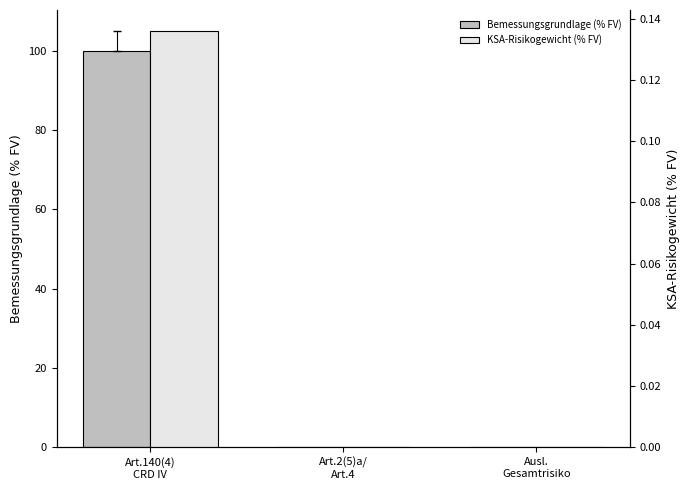

At how many categories does at least one series exceed 58?

1